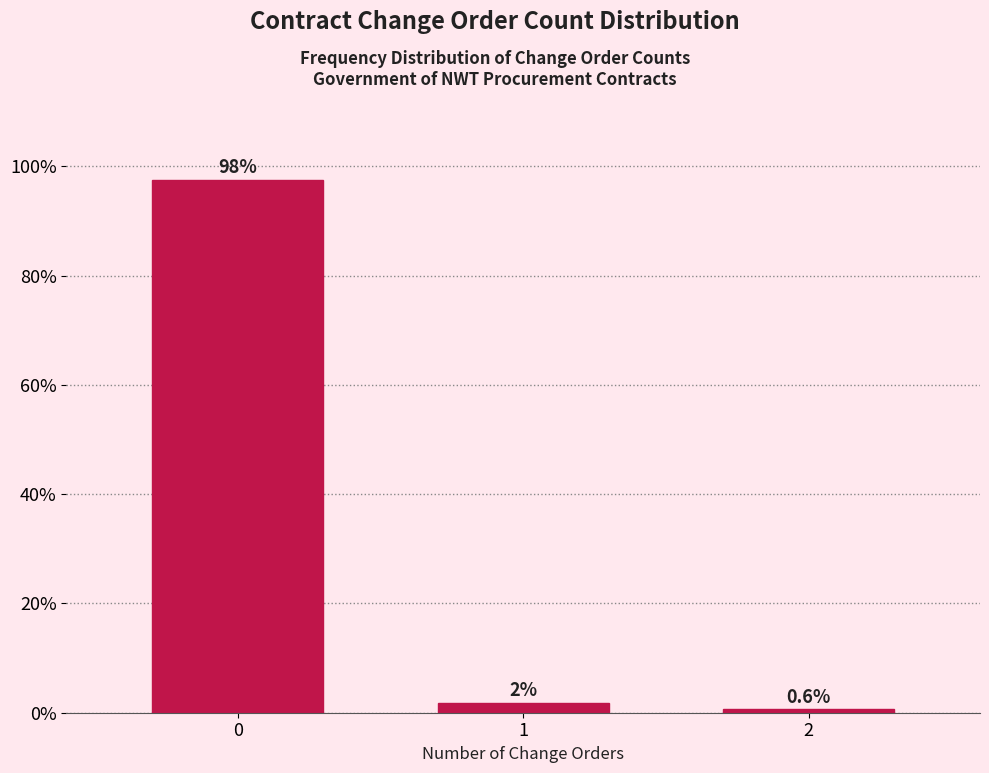

The chart shows a value of 0.6 at 2. True or false?

True